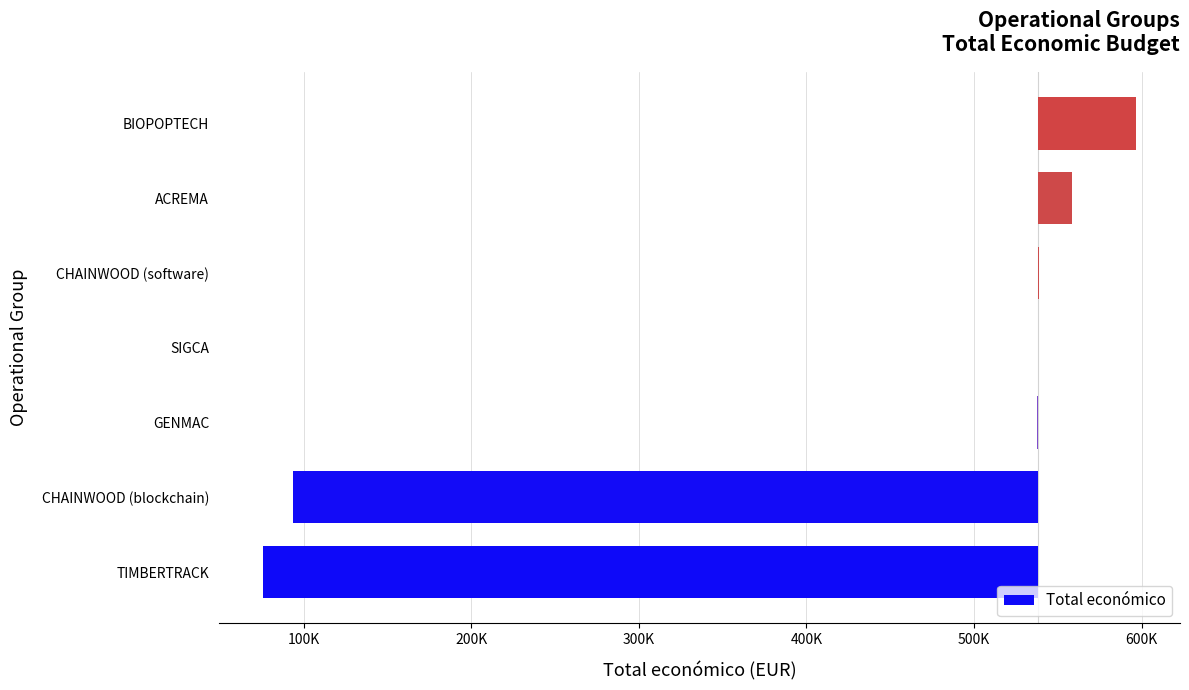

What is the average value?

-118137